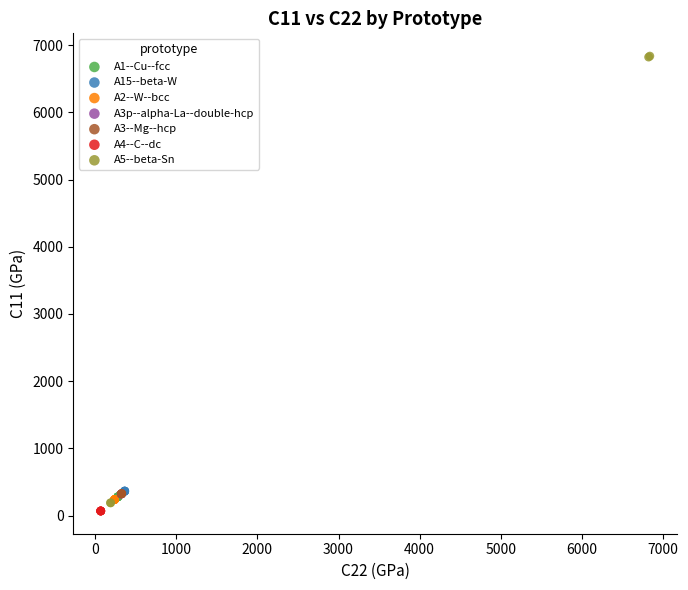

Which series has the largest Y range (max minus min)?

A5--beta-Sn